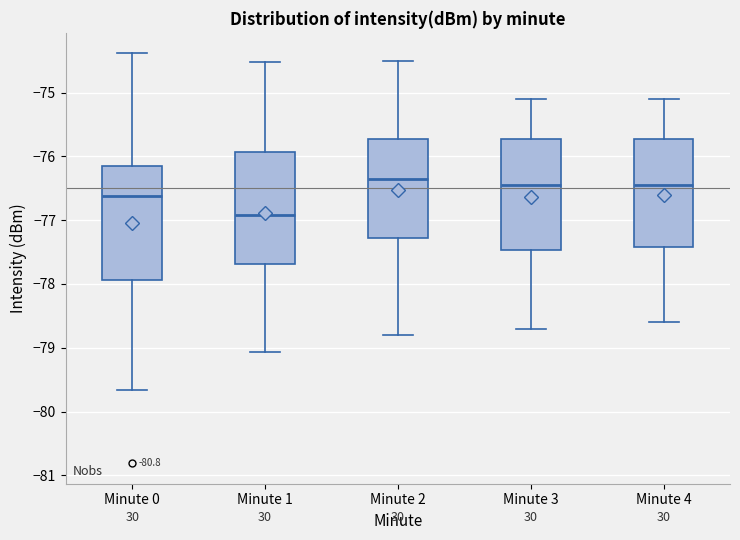

Reading left to right, read every box against the y-axis: the position of its median line, the range the box covers, and the ends of its whiskers. The values are not printed on the chart, so give them approximately, as read against the axis.

Minute 0: median -76.6, box -77.9 to -76.2, whiskers -79.7 to -74.4
Minute 1: median -76.9, box -77.7 to -75.9, whiskers -79.1 to -74.5
Minute 2: median -76.3, box -77.3 to -75.7, whiskers -78.8 to -74.5
Minute 3: median -76.4, box -77.5 to -75.7, whiskers -78.7 to -75.1
Minute 4: median -76.4, box -77.4 to -75.7, whiskers -78.6 to -75.1